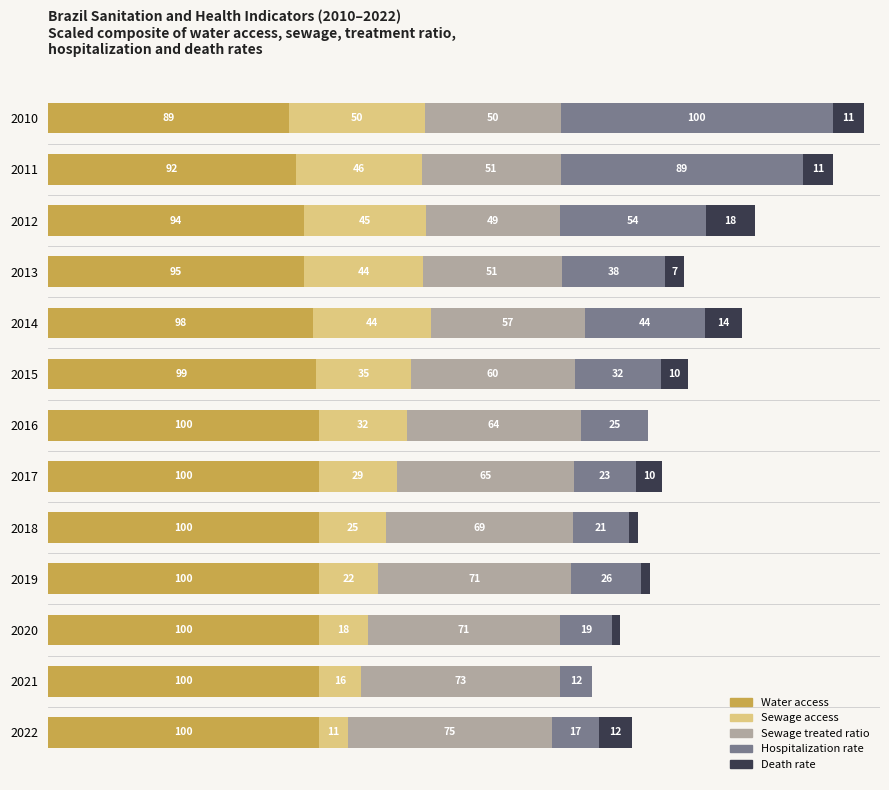

What are all the series names shown in the legend?

Water access, Sewage access, Sewage treated ratio, Hospitalization rate, Death rate